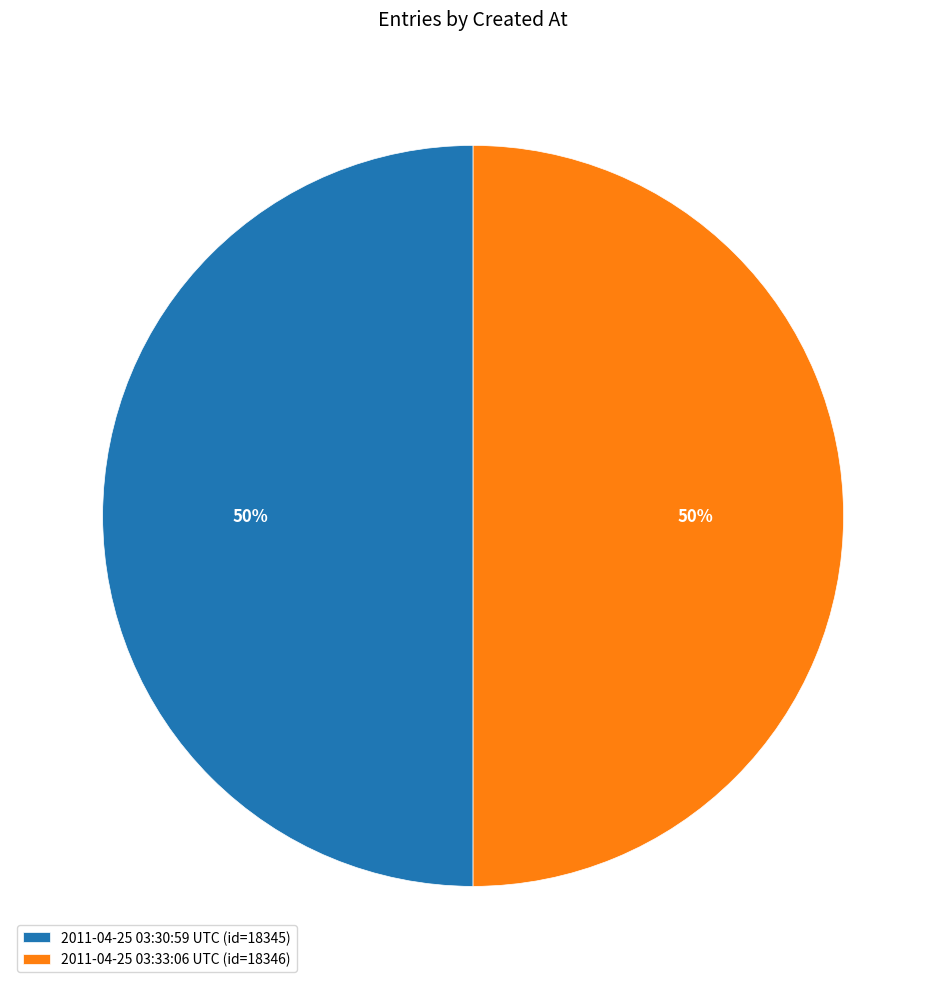

Approximately how many times larger is the value at 2011-04-25 03:33:06 UTC compared to 2011-04-25 03:30:59 UTC?

1.0